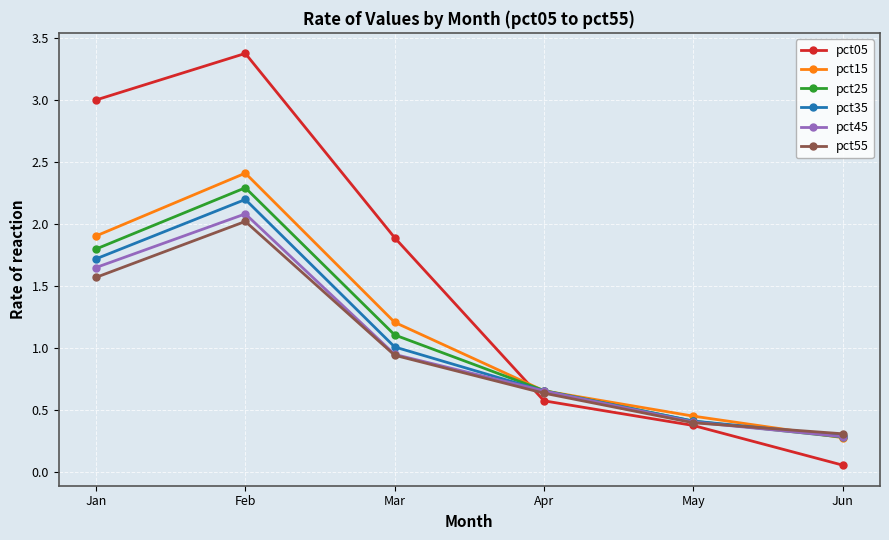

What is the spread (max minus min) of values at Jan?

1.4